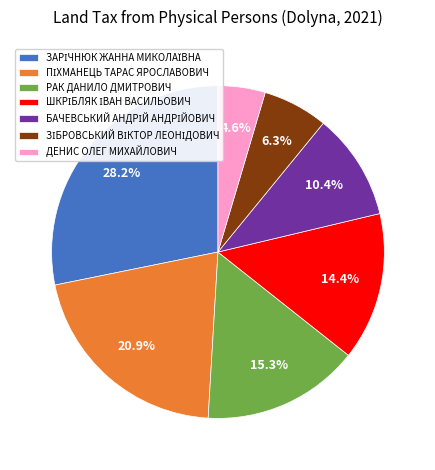

To the nearest percent, what is the average slice percentage?

14%